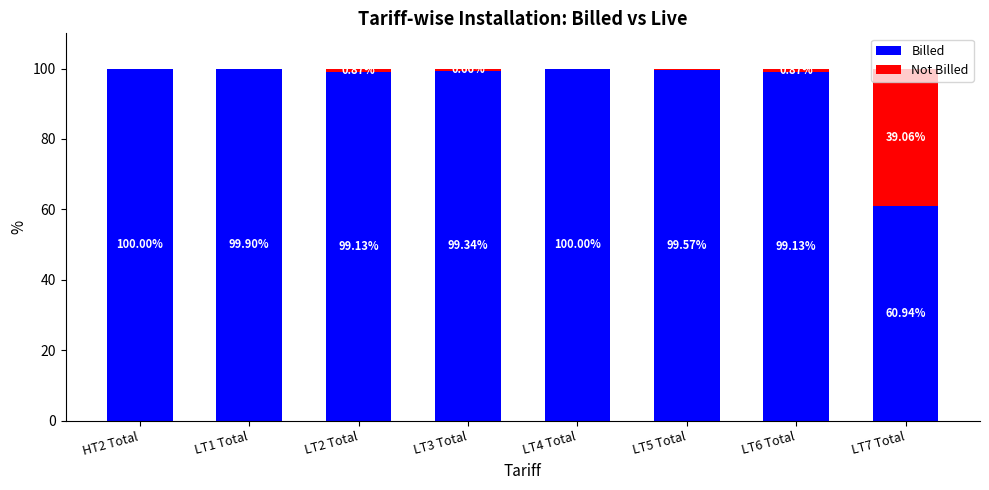

What is the sum of the Billed values at LT5 Total and HT2 Total?

199.6